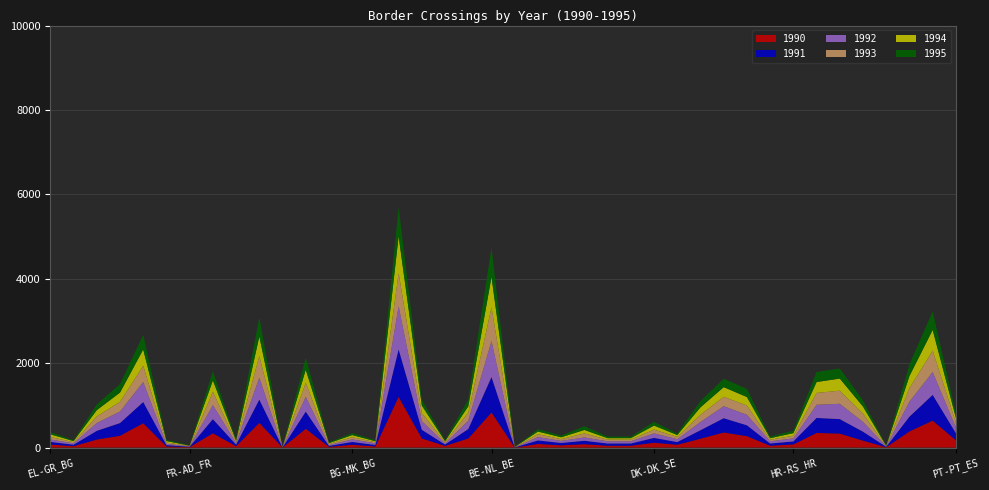

Reading left to right, extract all data points from this chart.

1990: EL-GR_BG=72	BG-TR_BG=34	SK-SK_AT=191	SK-UA_SK=280	PL-PL_DE=578	LV-LV_EE=29	FR-AD_FR=11	FR-FR_DE=340	IT-IT_AT=33	NL-NL_BE=587	LI-LI_CH=2	DE-FR_DE=446	EL-GR_AL=18	BG-MK_BG=67	IT-SI_IT=28	PL-PL_CZ=1202	FR-FR_CH=217	IE-UK_IE=40	BE-LU_BE=217	BE-NL_BE=834	LI-LI_AT=2	BG-GR_BG=86	BG-RS_BG=53	UK-UK_IE=80	LU-LU_BE=44	LU-LU_FR=44	DK-DK_SE=115	SI-SI_HU=68	AT-DE_AT=211	PL-UA_PL=358	IT-IT_CH=271	LU-LU_DE=44	HR-RS_HR=75	HU-RO_HU=347	AT-CZ_AT=332	LT-LT_BY=165	FI-RU_FI=9	CH-FR_CH=383	FR-FR_BE=640	PT-PT_ES=174
1991: EL-GR_BG=63	BG-TR_BG=33	SK-SK_AT=205	SK-UA_SK=301	PL-PL_DE=501	LV-LV_EE=29	FR-AD_FR=9	FR-FR_DE=333	IT-IT_AT=36	NL-NL_BE=550	LI-LI_CH=2	DE-FR_DE=405	EL-GR_AL=21	BG-MK_BG=66	IT-SI_IT=34	PL-PL_CZ=1122	FR-FR_CH=204	IE-UK_IE=32	BE-LU_BE=222	BE-NL_BE=837	LI-LI_AT=2	BG-GR_BG=83	BG-RS_BG=56	UK-UK_IE=81	LU-LU_BE=52	LU-LU_FR=52	DK-DK_SE=114	SI-SI_HU=62	AT-DE_AT=200	PL-UA_PL=337	IT-IT_CH=257	LU-LU_DE=52	HR-RS_HR=71	HU-RO_HU=355	AT-CZ_AT=342	LT-LT_BY=211	FI-RU_FI=9	CH-FR_CH=349	FR-FR_BE=608	PT-PT_ES=167
1992: EL-GR_BG=57	BG-TR_BG=32	SK-SK_AT=186	SK-UA_SK=273	PL-PL_DE=475	LV-LV_EE=30	FR-AD_FR=10	FR-FR_DE=333	IT-IT_AT=40	NL-NL_BE=519	LI-LI_CH=2	DE-FR_DE=354	EL-GR_AL=21	BG-MK_BG=61	IT-SI_IT=39	PL-PL_CZ=1022	FR-FR_CH=205	IE-UK_IE=28	BE-LU_BE=199	BE-NL_BE=854	LI-LI_AT=2	BG-GR_BG=79	BG-RS_BG=49	UK-UK_IE=79	LU-LU_BE=53	LU-LU_FR=53	DK-DK_SE=107	SI-SI_HU=68	AT-DE_AT=195	PL-UA_PL=286	IT-IT_CH=249	LU-LU_DE=53	HR-RS_HR=71	HU-RO_HU=312	AT-CZ_AT=364	LT-LT_BY=232	FI-RU_FI=9	CH-FR_CH=358	FR-FR_BE=542	PT-PT_ES=134
1993: EL-GR_BG=60	BG-TR_BG=29	SK-SK_AT=157	SK-UA_SK=231	PL-PL_DE=384	LV-LV_EE=33	FR-AD_FR=8	FR-FR_DE=314	IT-IT_AT=29	NL-NL_BE=512	LI-LI_CH=2	DE-FR_DE=331	EL-GR_AL=25	BG-MK_BG=52	IT-SI_IT=26	PL-PL_CZ=788	FR-FR_CH=190	IE-UK_IE=28	BE-LU_BE=193	BE-NL_BE=799	LI-LI_AT=2	BG-GR_BG=69	BG-RS_BG=42	UK-UK_IE=96	LU-LU_BE=39	LU-LU_FR=39	DK-DK_SE=91	SI-SI_HU=54	AT-DE_AT=172	PL-UA_PL=222	IT-IT_CH=220	LU-LU_DE=39	HR-RS_HR=63	HU-RO_HU=281	AT-CZ_AT=310	LT-LT_BY=196	FI-RU_FI=6	CH-FR_CH=320	FR-FR_BE=506	PT-PT_ES=125
1994: EL-GR_BG=63	BG-TR_BG=26	SK-SK_AT=148	SK-UA_SK=218	PL-PL_DE=387	LV-LV_EE=35	FR-AD_FR=7	FR-FR_DE=273	IT-IT_AT=26	NL-NL_BE=466	LI-LI_CH=4	DE-FR_DE=308	EL-GR_AL=21	BG-MK_BG=50	IT-SI_IT=24	PL-PL_CZ=873	FR-FR_CH=179	IE-UK_IE=24	BE-LU_BE=147	BE-NL_BE=720	LI-LI_AT=4	BG-GR_BG=63	BG-RS_BG=44	UK-UK_IE=82	LU-LU_BE=35	LU-LU_FR=35	DK-DK_SE=95	SI-SI_HU=45	AT-DE_AT=176	PL-UA_PL=229	IT-IT_CH=201	LU-LU_DE=35	HR-RS_HR=62	HU-RO_HU=259	AT-CZ_AT=287	LT-LT_BY=168	FI-RU_FI=7	CH-FR_CH=286	FR-FR_BE=492	PT-PT_ES=106
1995: EL-GR_BG=54	BG-TR_BG=21	SK-SK_AT=136	SK-UA_SK=200	PL-PL_DE=347	LV-LV_EE=33	FR-AD_FR=6	FR-FR_DE=216	IT-IT_AT=28	NL-NL_BE=449	LI-LI_CH=1	DE-FR_DE=287	EL-GR_AL=21	BG-MK_BG=45	IT-SI_IT=26	PL-PL_CZ=687	FR-FR_CH=140	IE-UK_IE=25	BE-LU_BE=161	BE-NL_BE=691	LI-LI_AT=1	BG-GR_BG=55	BG-RS_BG=39	UK-UK_IE=88	LU-LU_BE=37	LU-LU_FR=37	DK-DK_SE=88	SI-SI_HU=35	AT-DE_AT=149	PL-UA_PL=199	IT-IT_CH=192	LU-LU_DE=37	HR-RS_HR=56	HU-RO_HU=238	AT-CZ_AT=238	LT-LT_BY=144	FI-RU_FI=7	CH-FR_CH=278	FR-FR_BE=437	PT-PT_ES=103